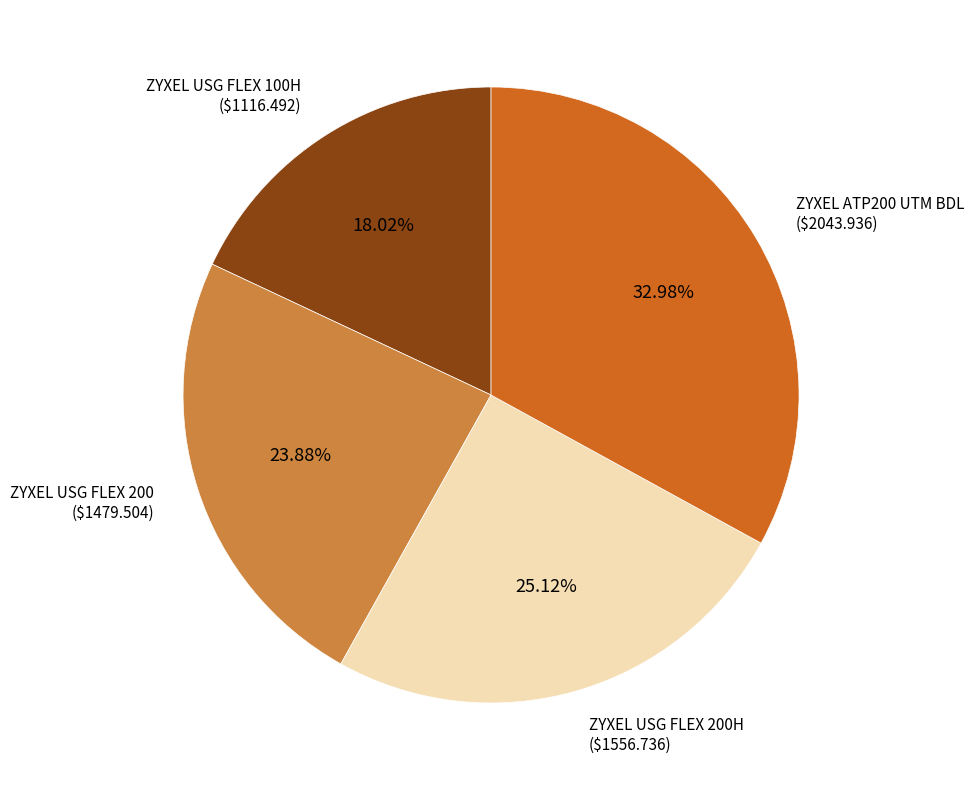

Is there a majority slice in this chart?

No